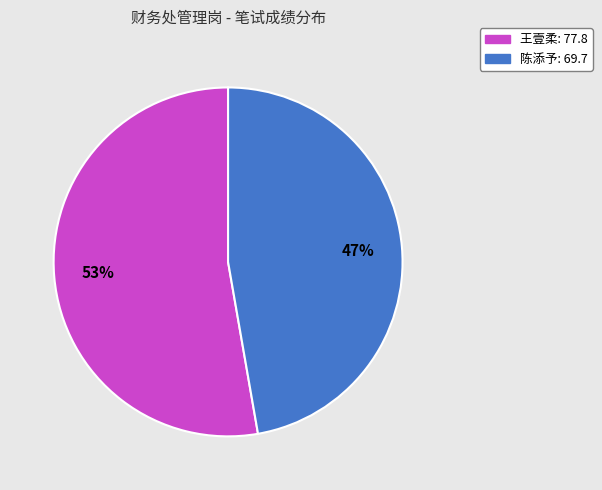

Rank the categories by value from highest to lowest.

王壹柔, 陈添予